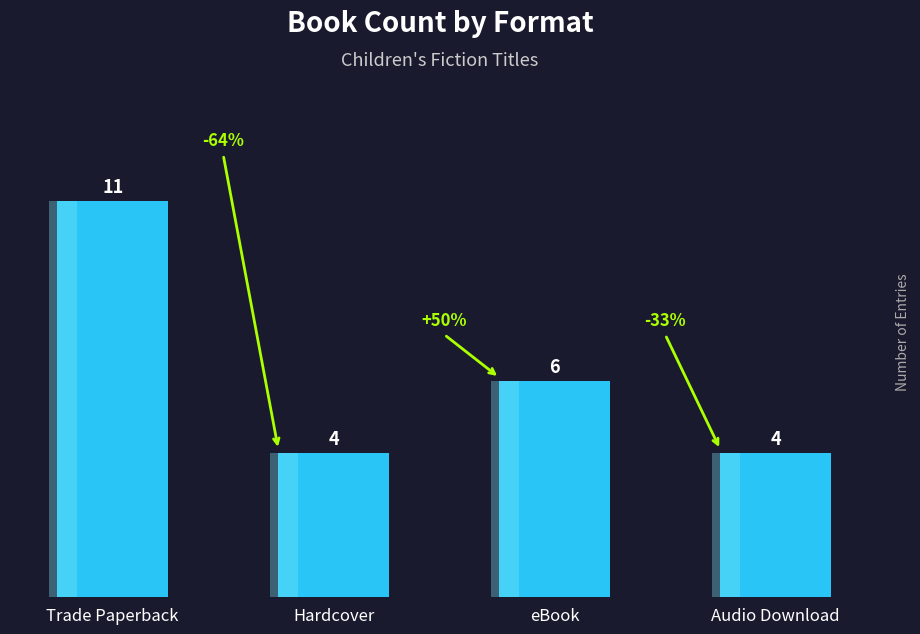

Rank the categories by value from lowest to highest.

Hardcover, Audio Download, eBook, Trade Paperback